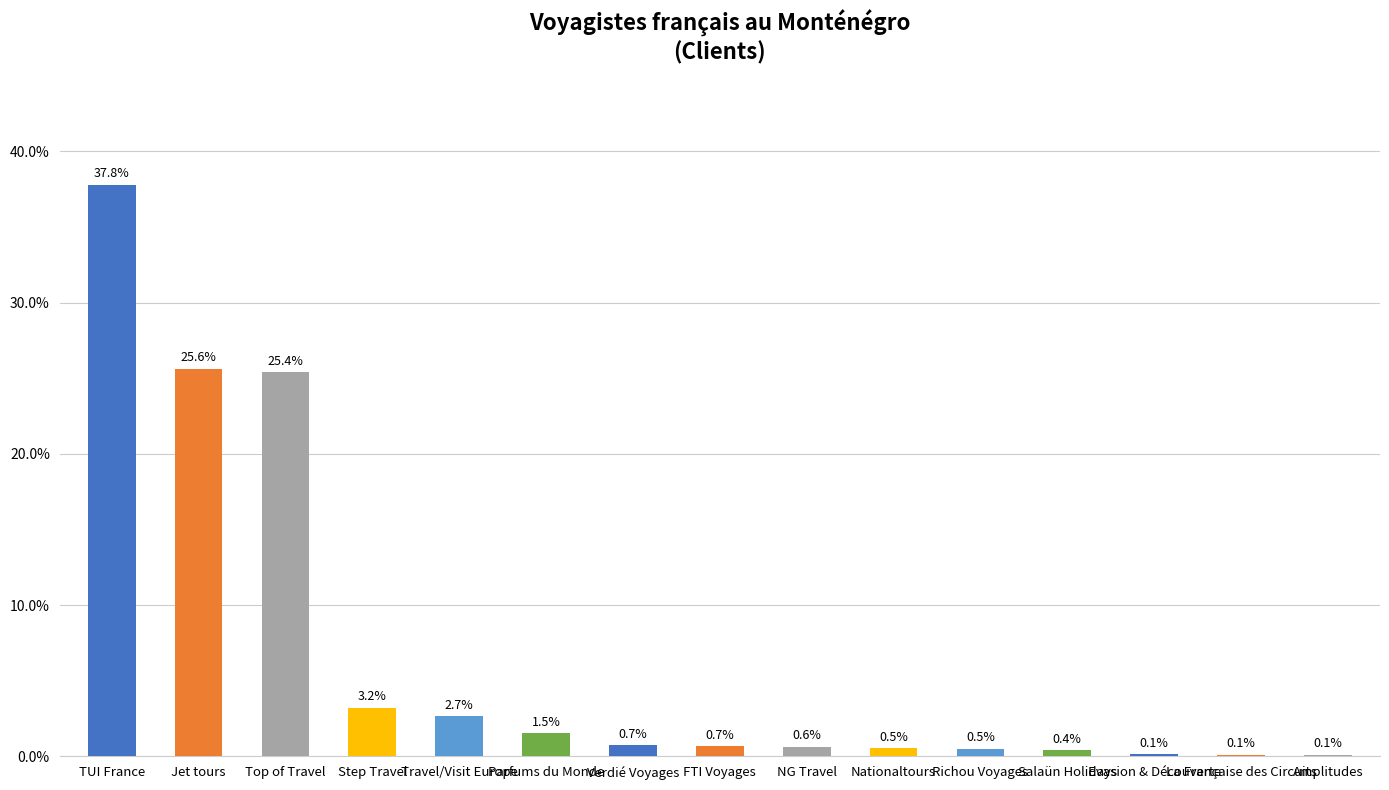

What is the change in value from Travel/Visit Europe to FTI Voyages?

-2.0